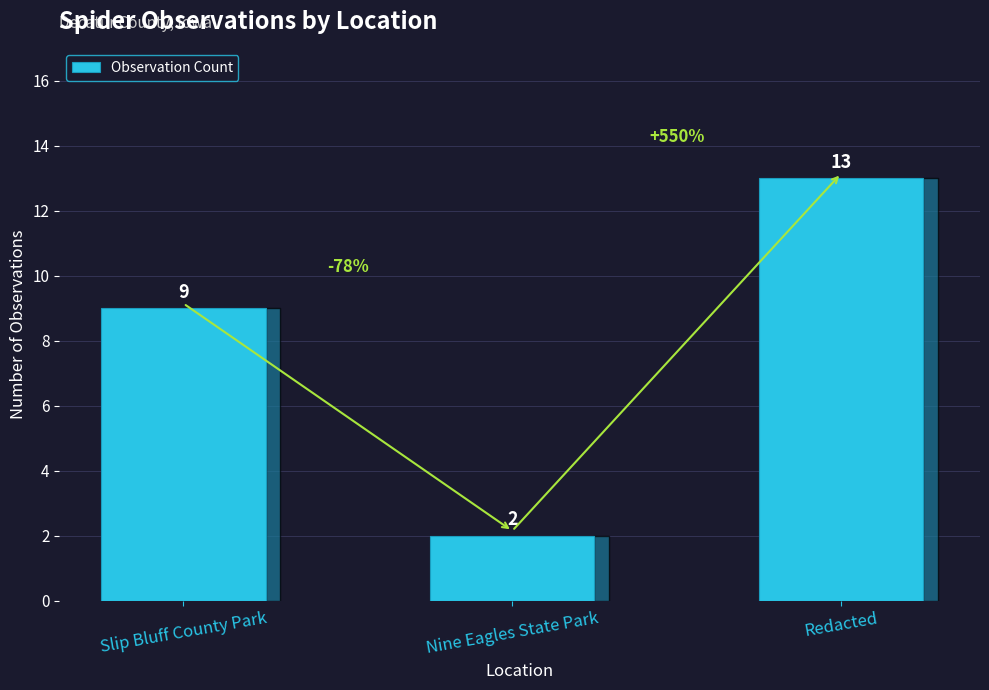

Are the bars grouped side by side (vs. stacked)?

No